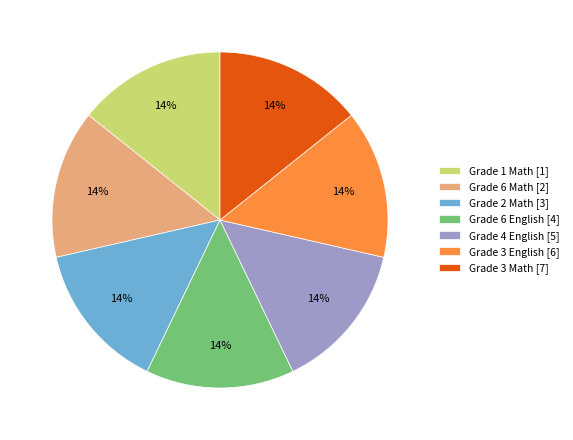

Approximately how many times larger is the value at Grade 3 Math [7] compared to Grade 3 English [6]?

1.0